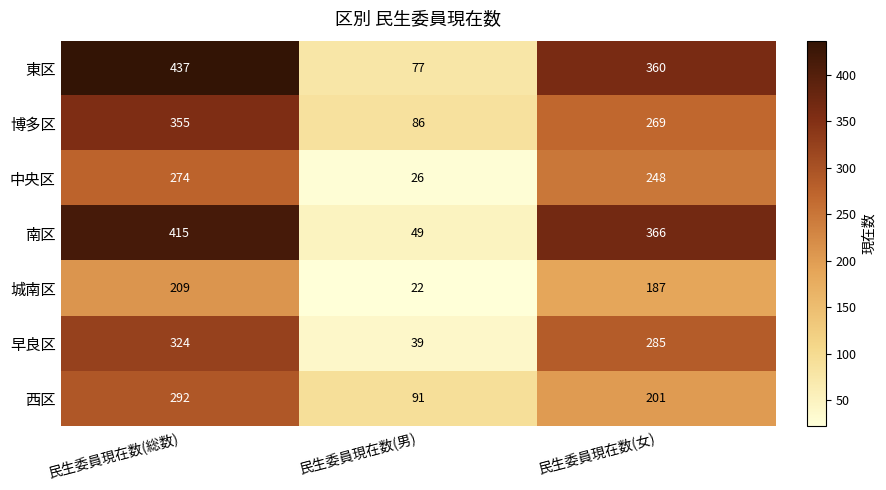

Which series has the largest range (max minus min)?

南区